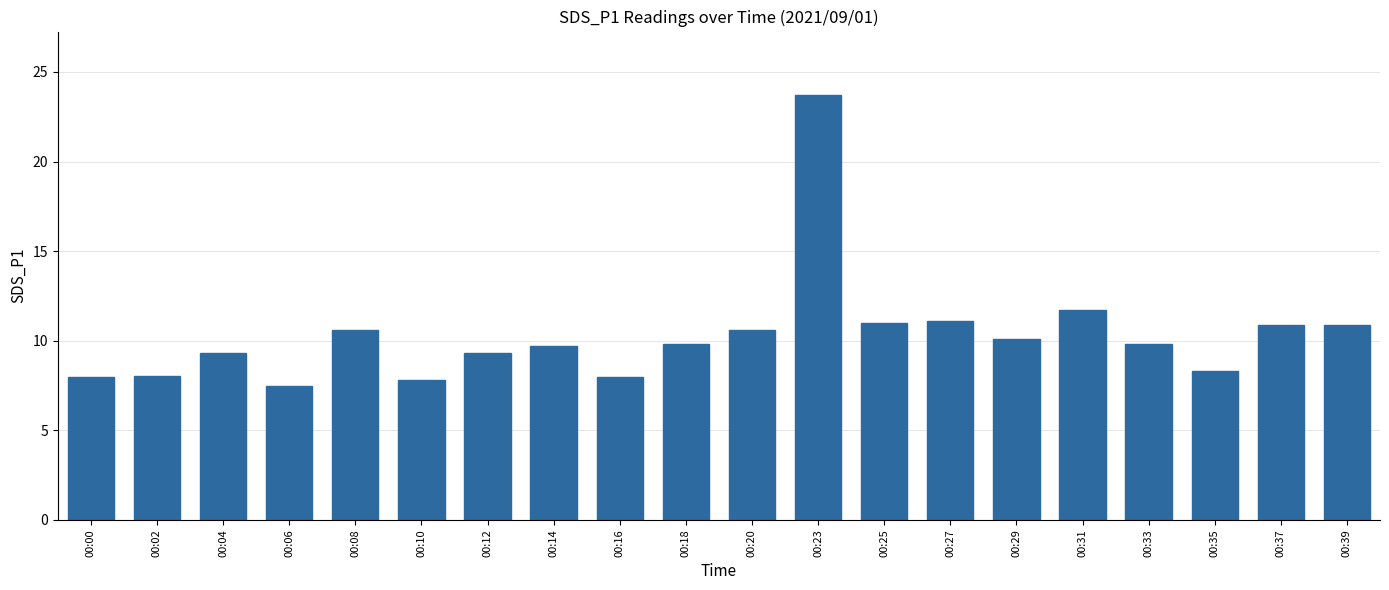

Between 00:06 and 00:08, which is larger?

00:08